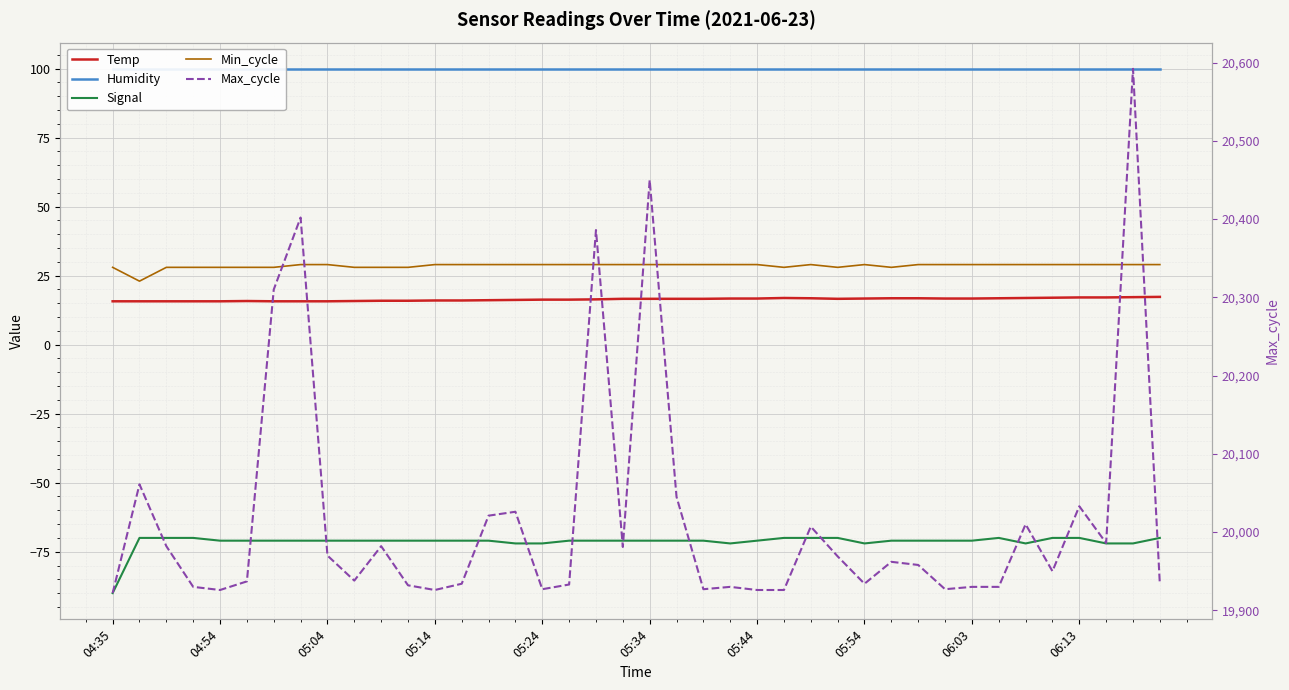

Which series changed the most between 05:54 and 13?

Max_cycle